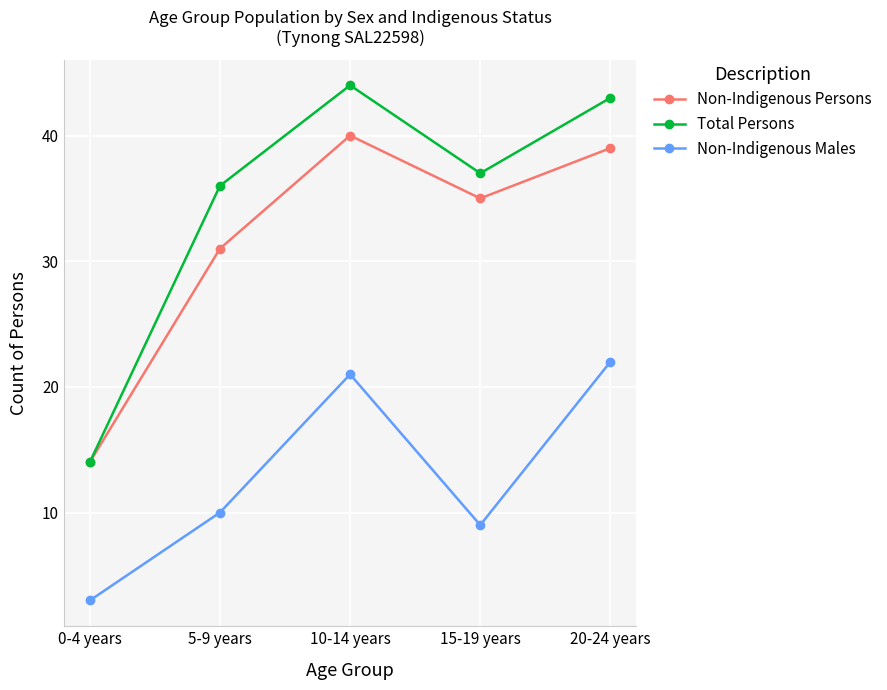

Where is the first local maximum for Non-Indigenous Males?

10-14 years